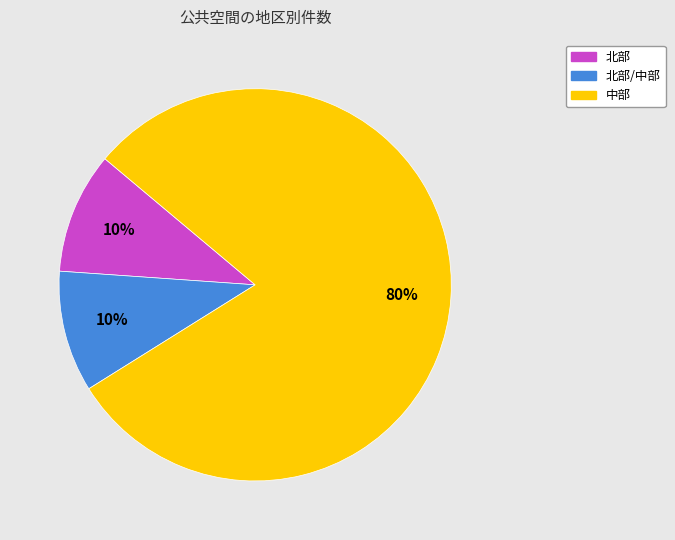

To the nearest percent, what is the difference between the largest and smallest slice percentages?

70%